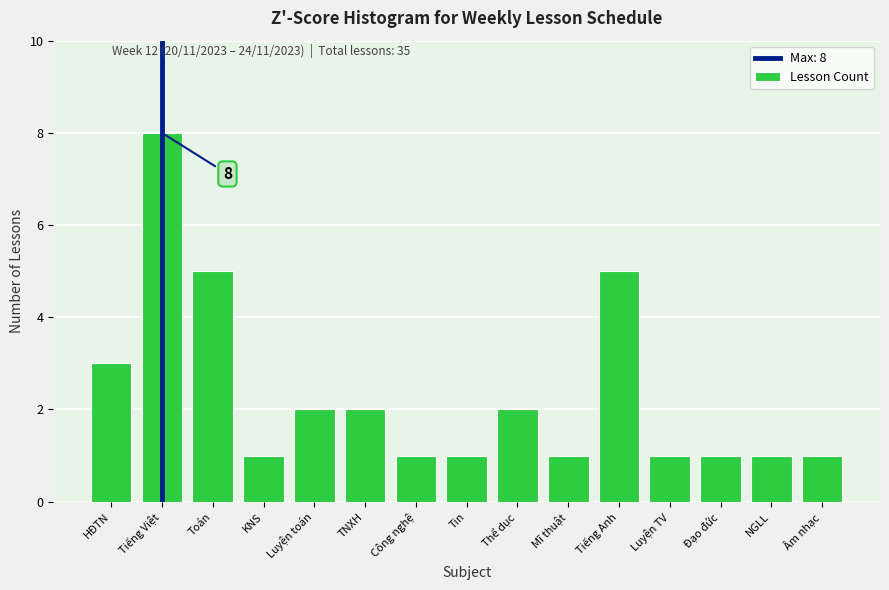

Reading left to right, transcribe all the data shown in this chart.

3	8	5	1	2	2	1	1	2	1	5	1	1	1	1